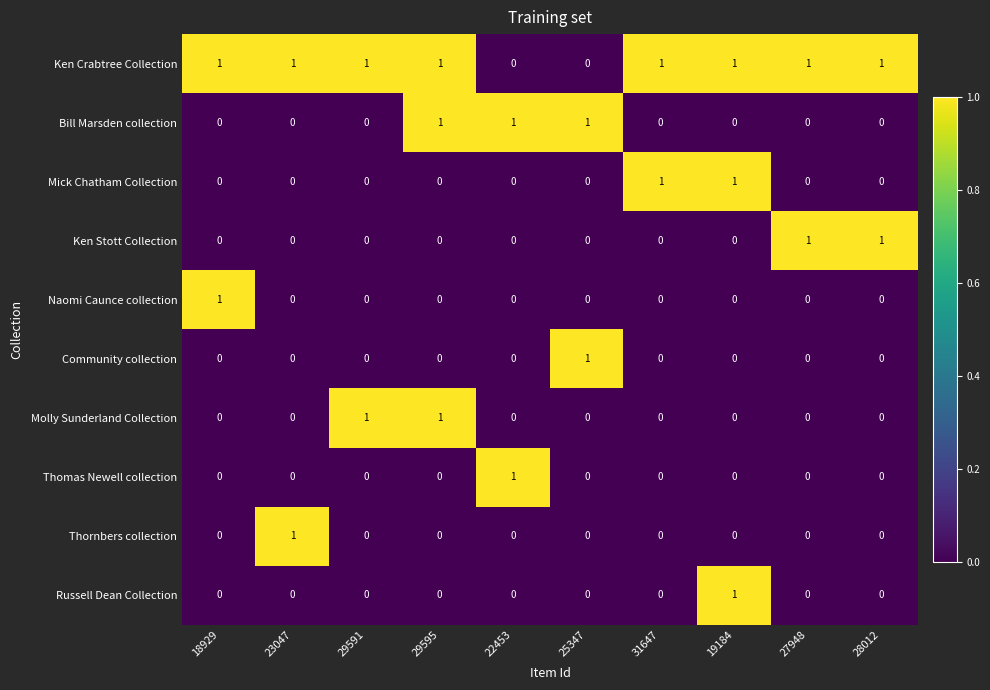

Which series has the largest total across all categories?

Ken Crabtree Collection